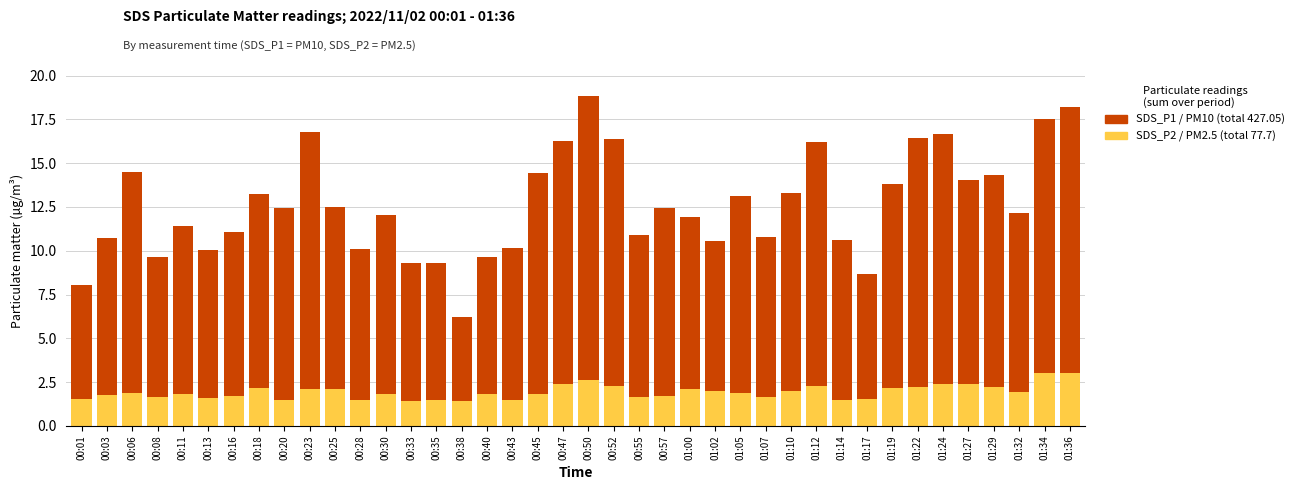

What is the total value across all series at 00:47?

16.3